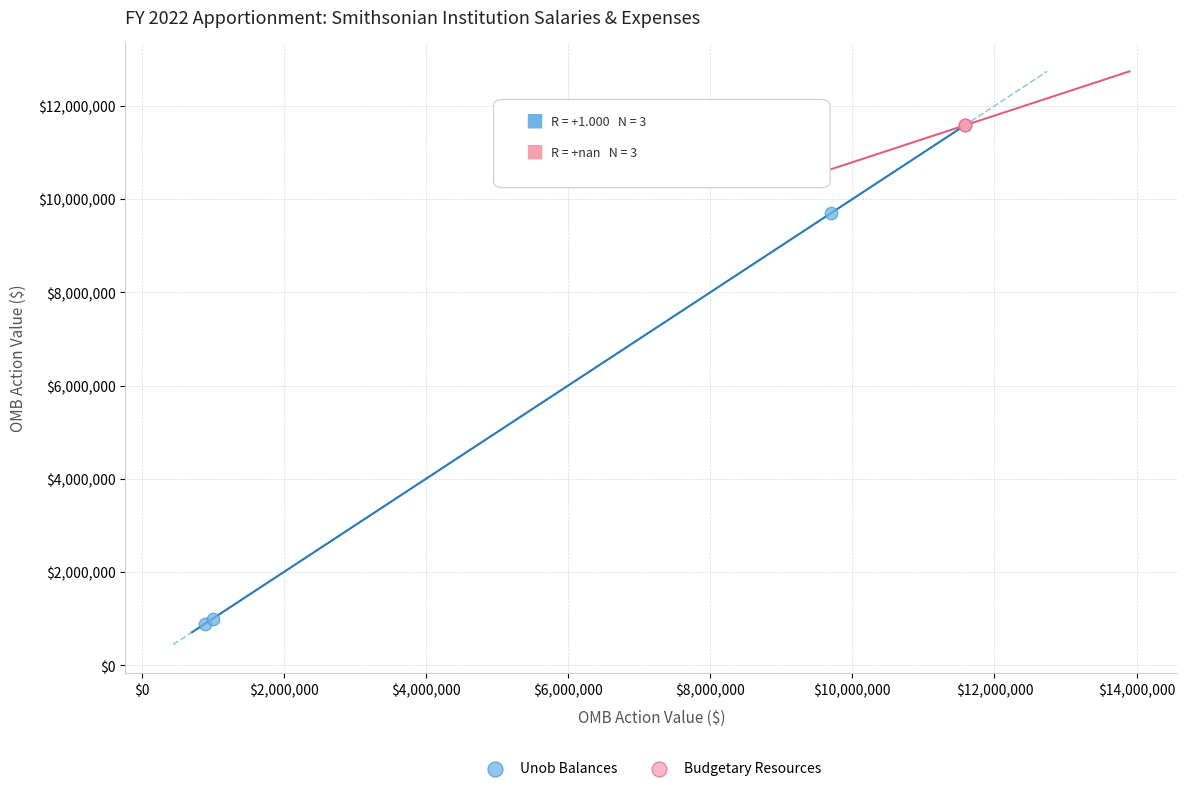

Which series reaches the maximum Y coordinate?

Budgetary Resources